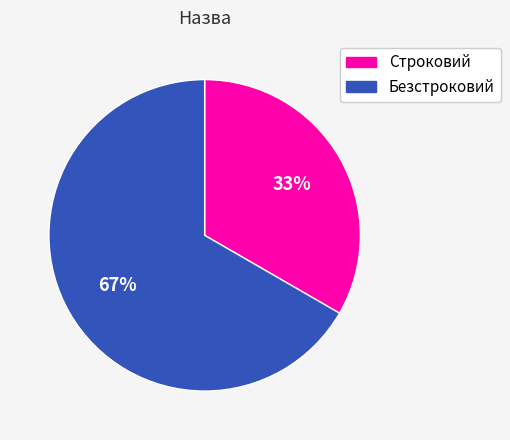

Between Безстроковий and Строковий, which is larger?

Безстроковий